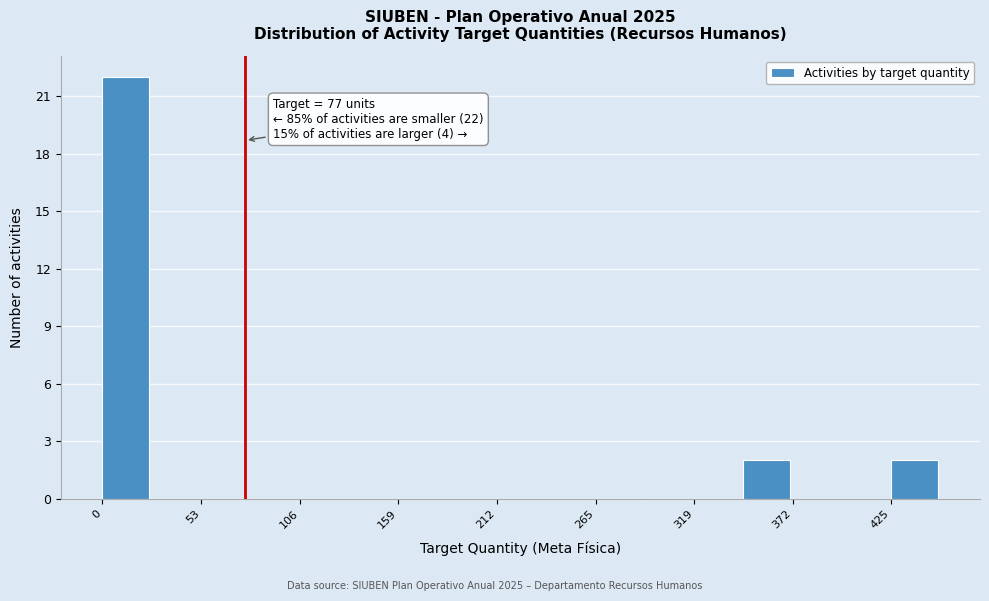

Around what value on the x-axis is the tallest bar? Give the approximate position of its centre, as read against the axis.

10